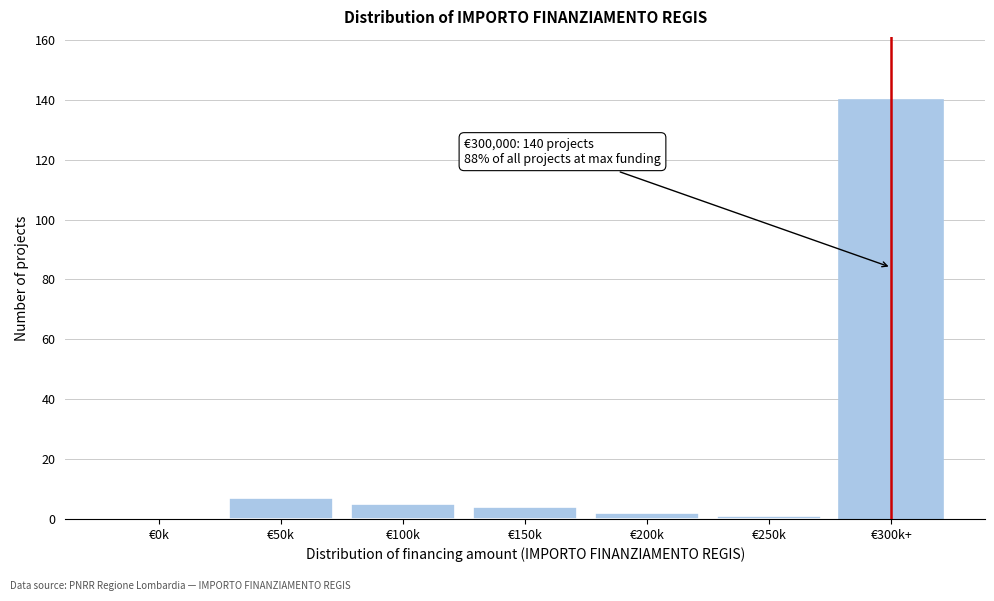

Reading left to right, transcribe all the data shown in this chart.

€0k=0	€50k=7	€100k=5	€150k=4	€200k=2	€250k=1	€300k+=140